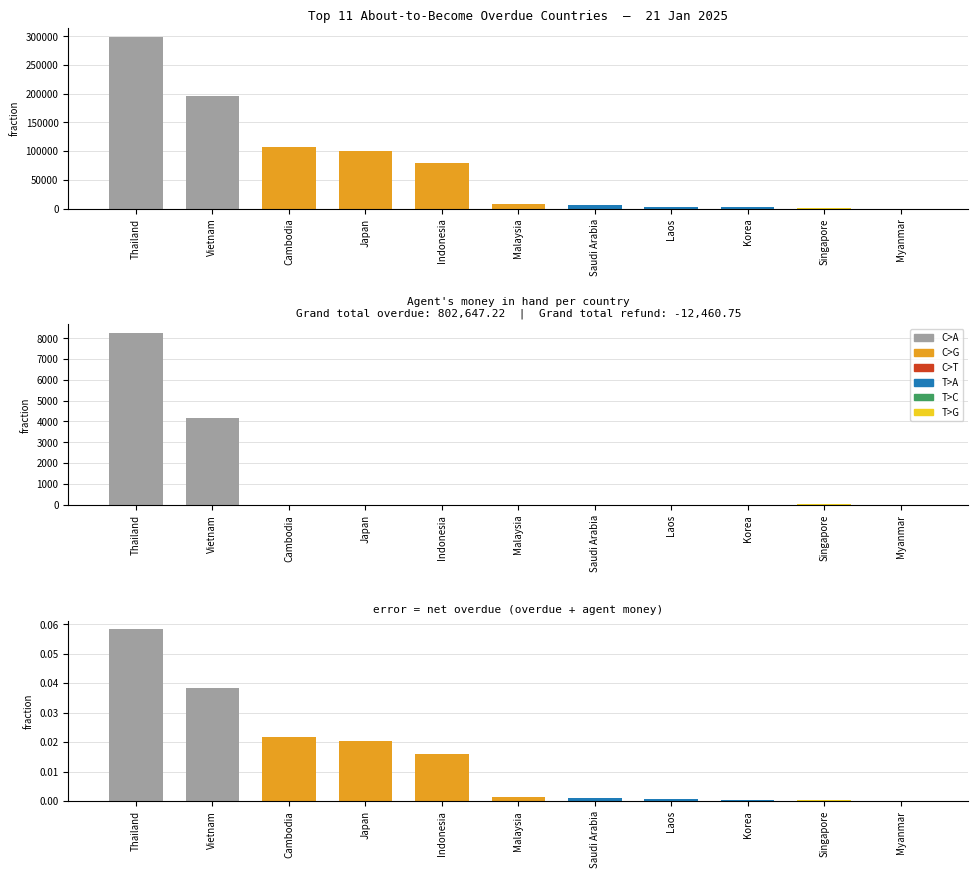

What is the total value across all series at Thailand?

307798.4